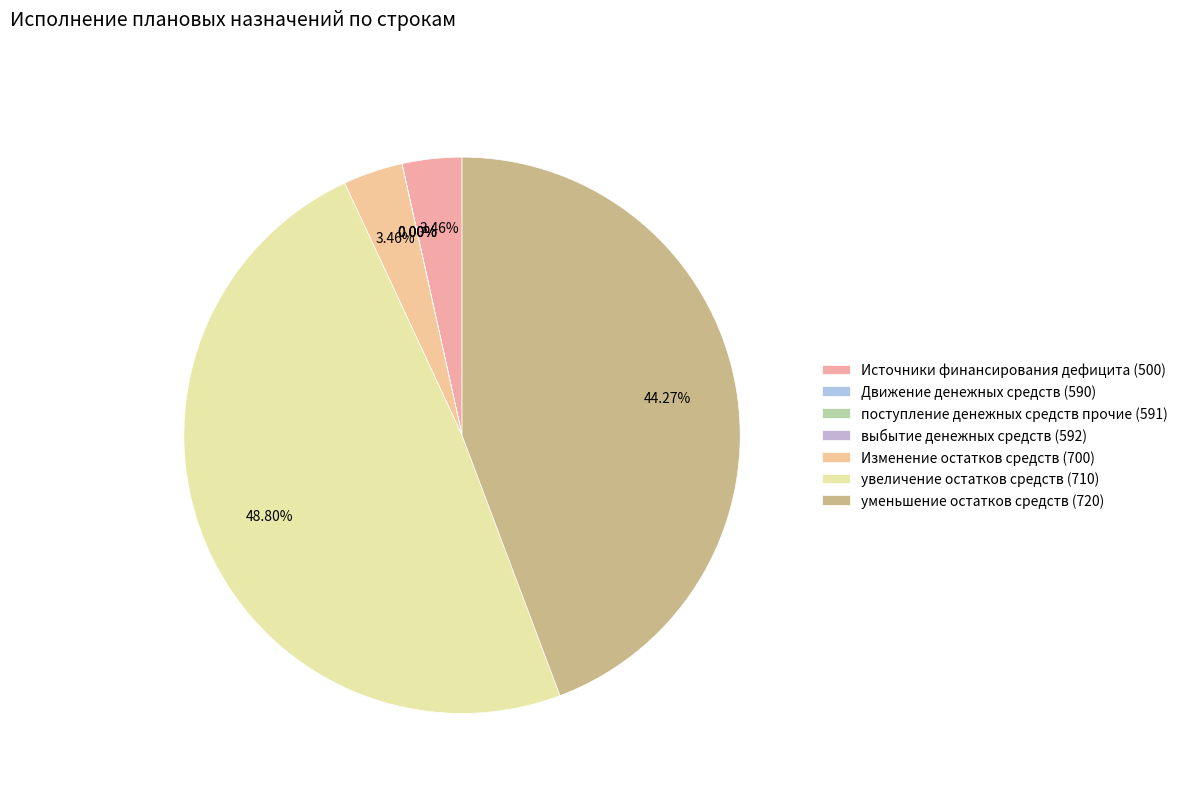

True or false: увеличение остатков средств (710) accounts for 62% of the total.

False